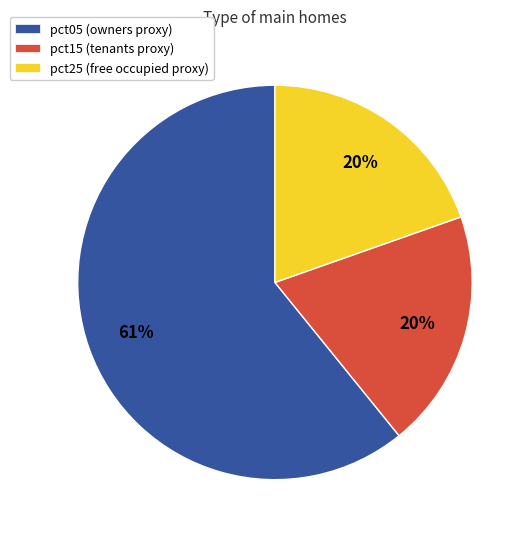

Is there any slice that represents more than half of the pie?

Yes